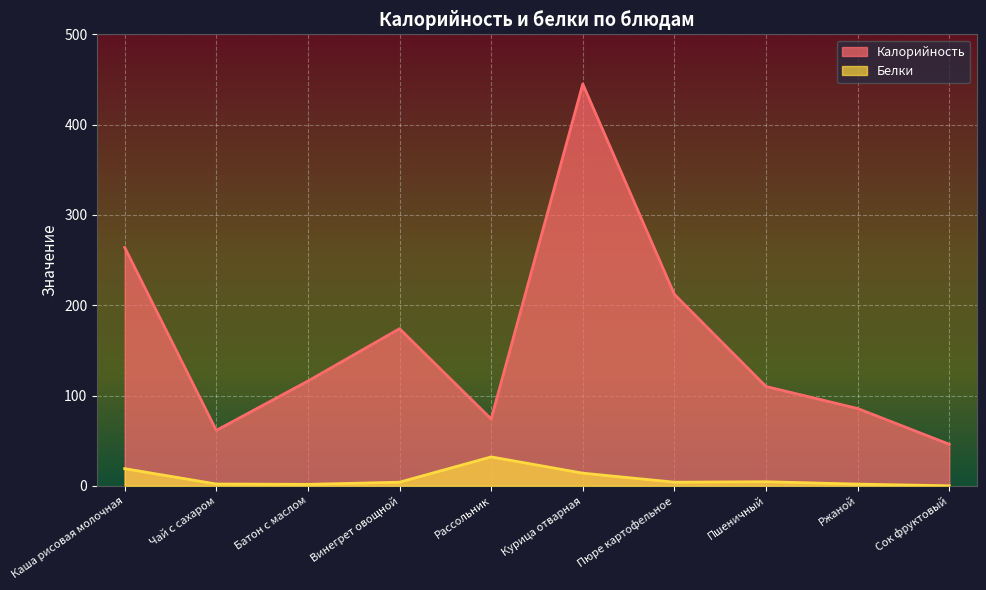

What is the sum of the Калорийность values at Ржаной and Пшеничный?

195.6